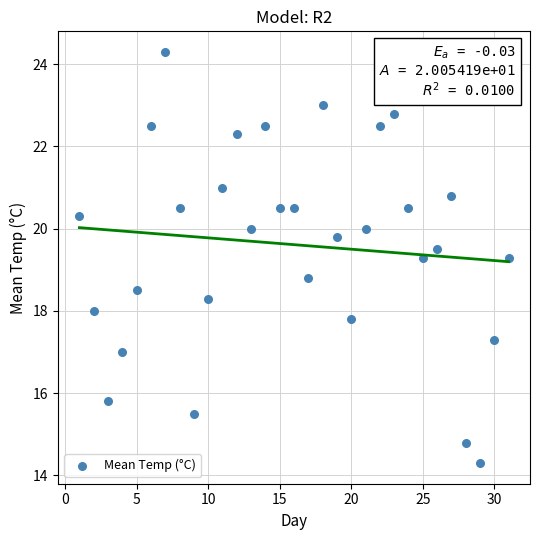

What is the range of X values (max minus min)?

30.0